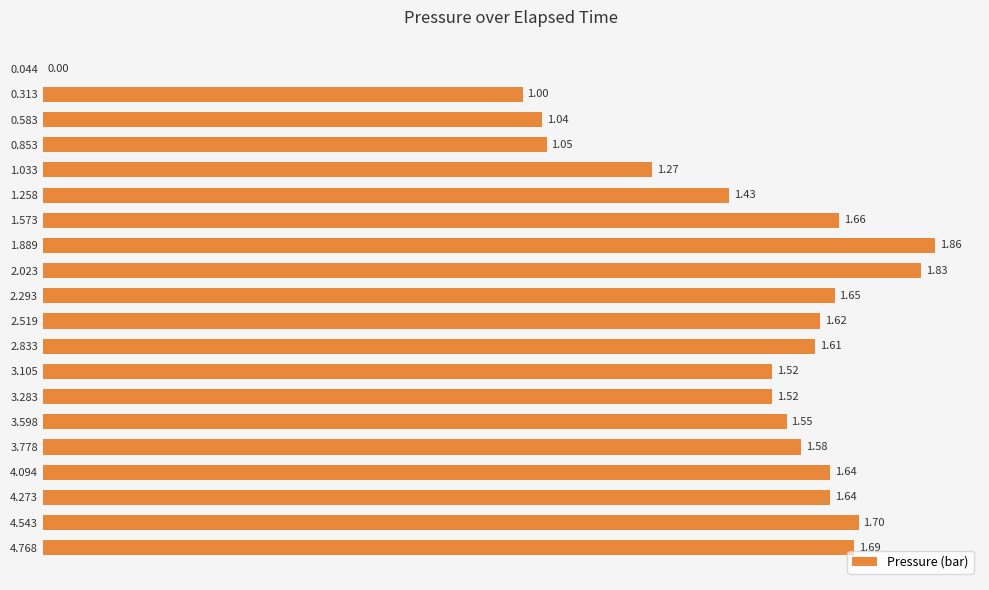

Which has a higher value, 3.105 or 4.768?

4.768